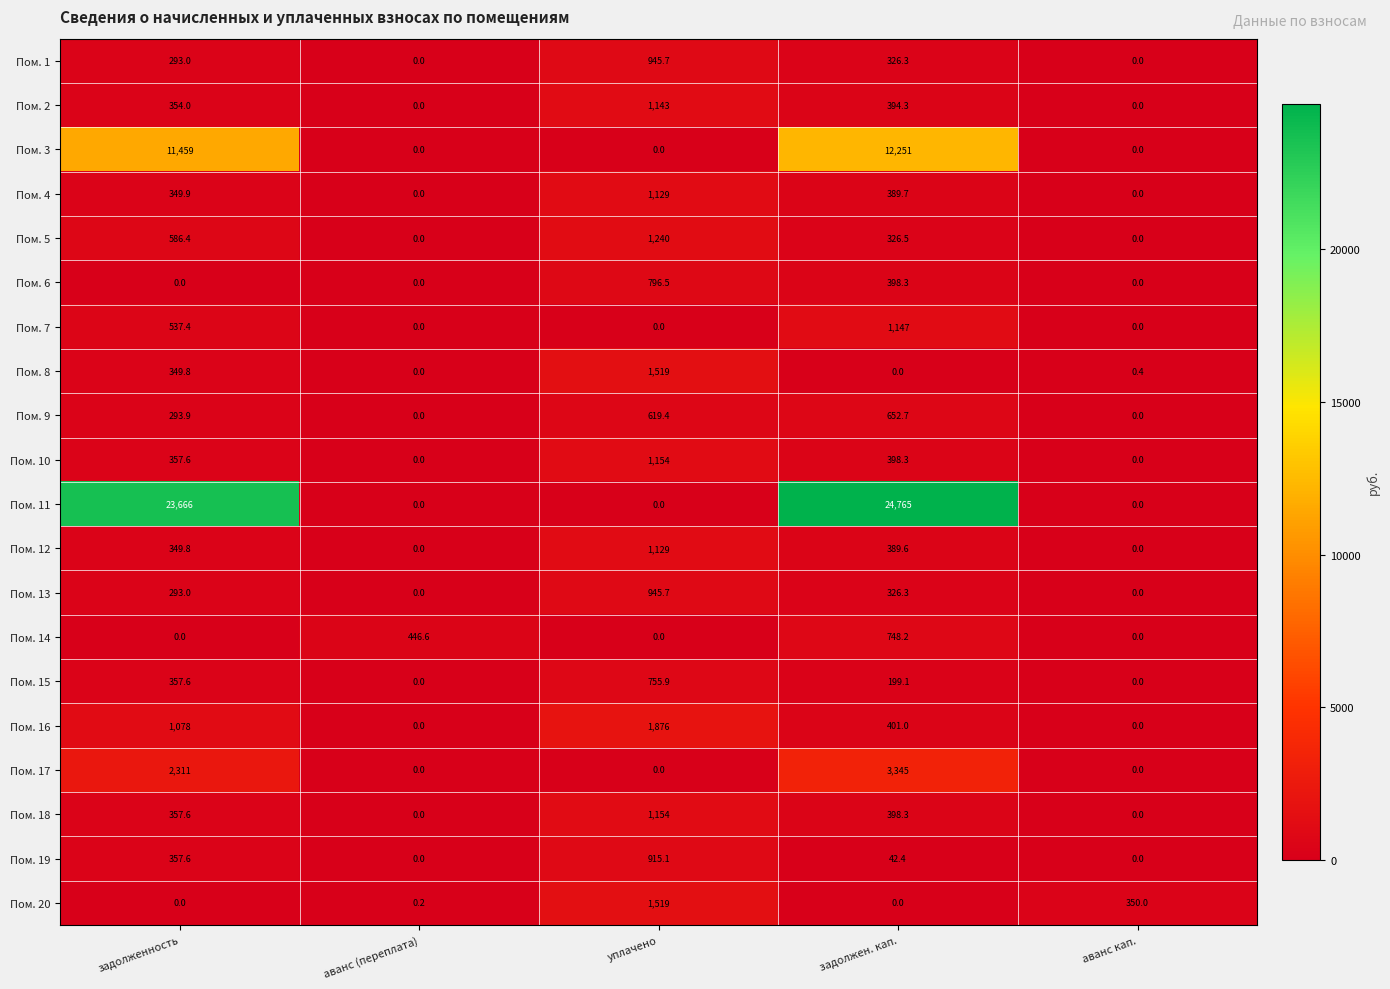

How many data points in Пом. 13 are less than 293?

2